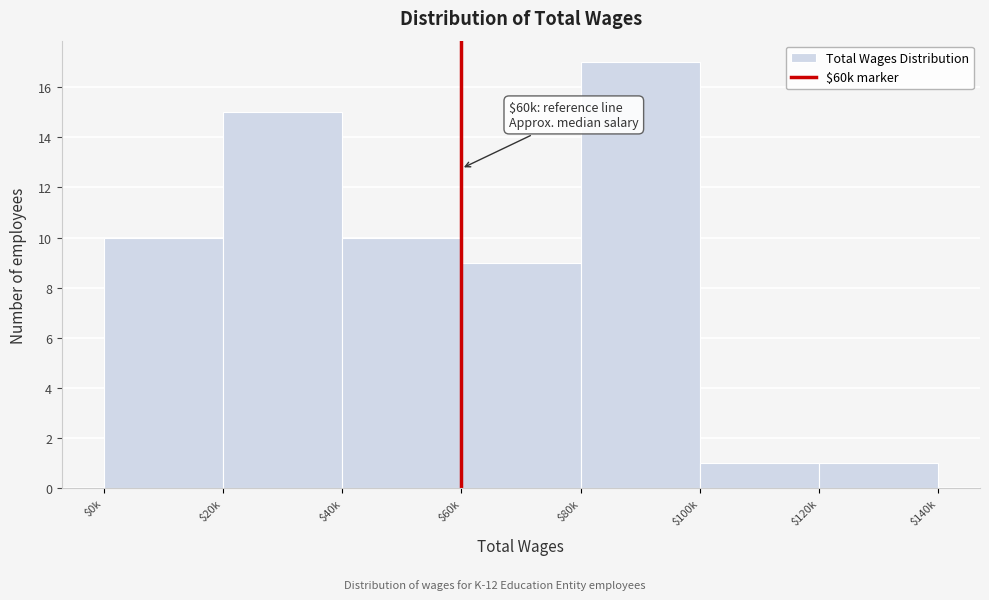

Reading left to right, transcribe all the data shown in this chart.

10	15	10	9	17	1	1